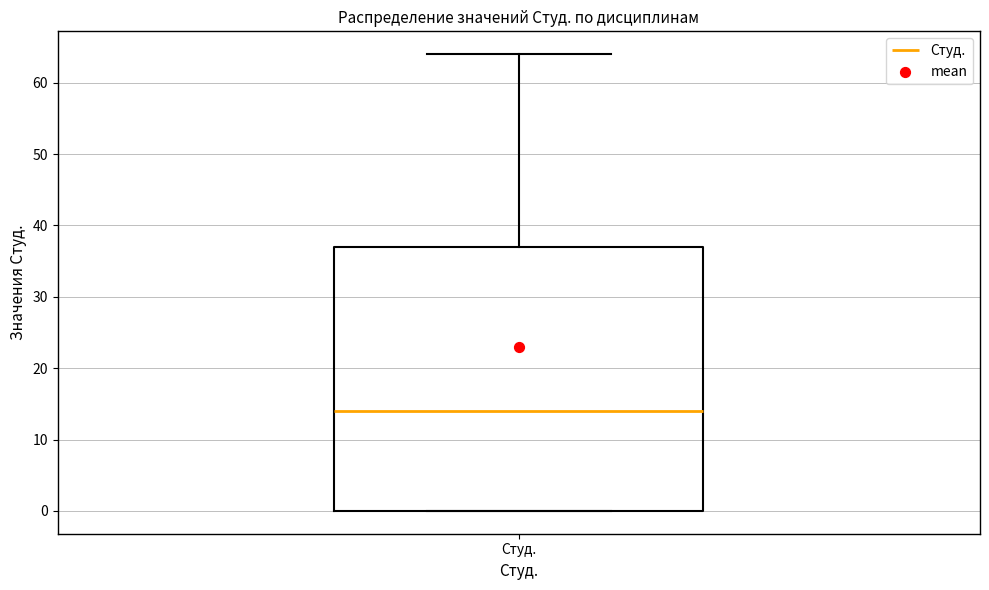

Transcribe this box plot: give where the median line is, the range the box spans, and where the two whiskers end, as read against the y-axis. The values are not printed on the chart, so give them approximately, as read against the axis.

median 14, box 0 to 37, whiskers 0 to 64